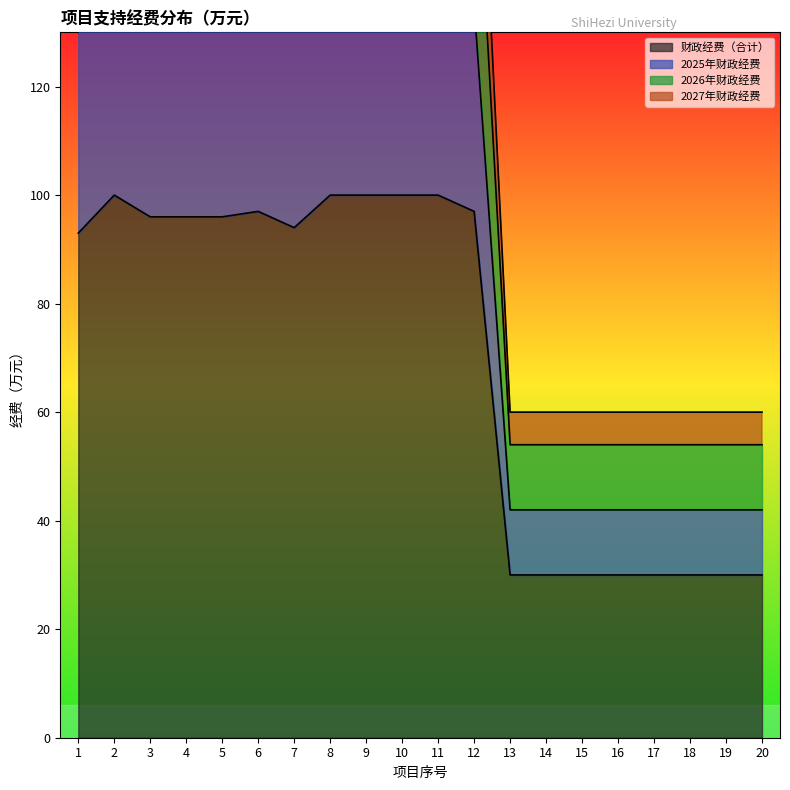

Count the number of categories in the chart.

20